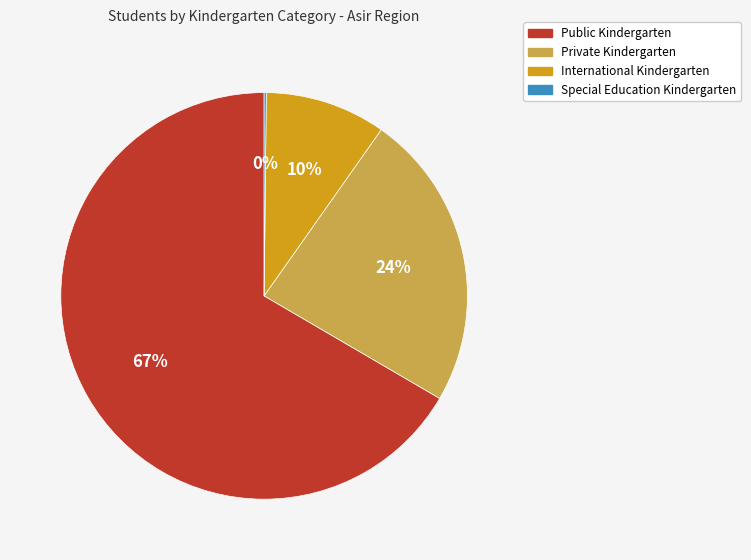

True or false: Public Kindergarten accounts for 67% of the total.

True